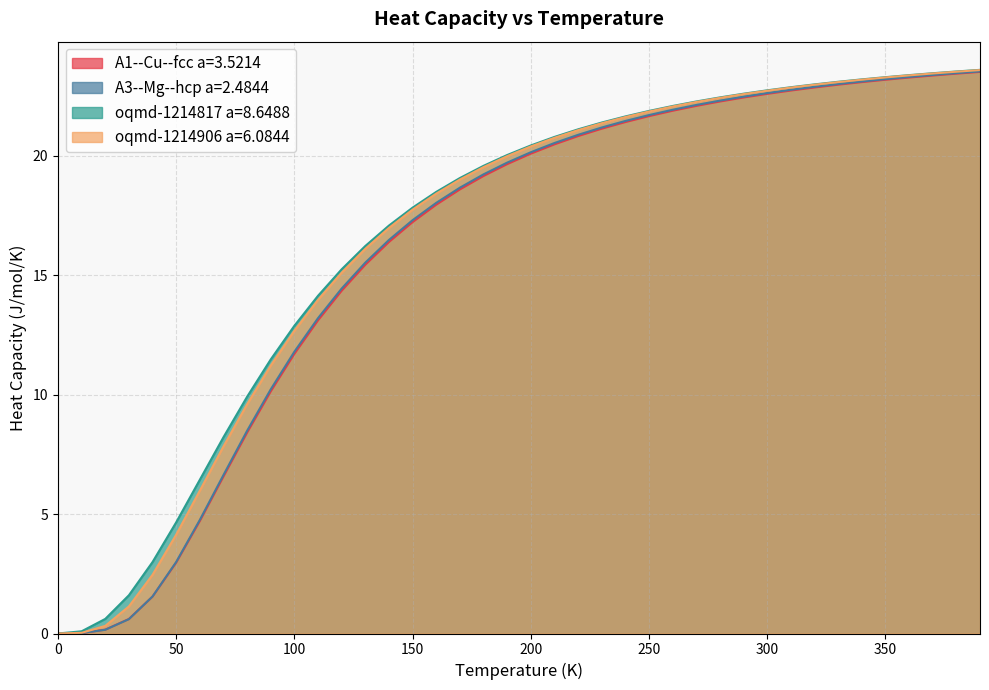

What is the maximum value for oqmd-1214817 a=8.6488?

23.6